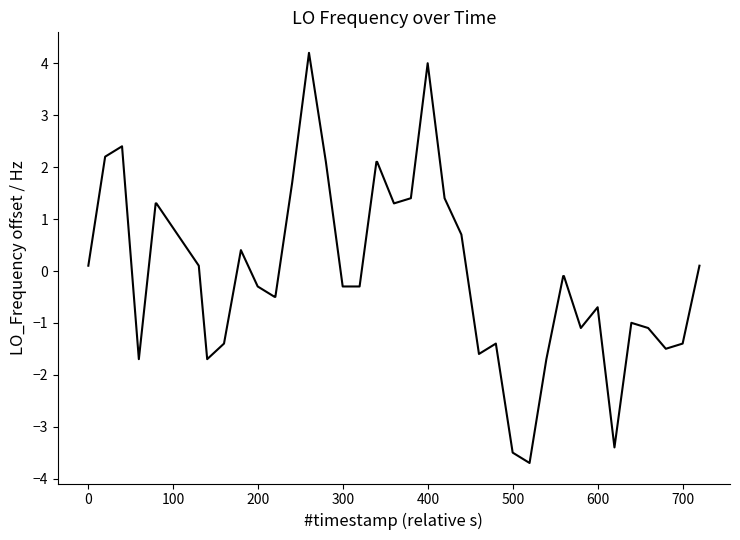

What is the greatest value displayed?

4.2